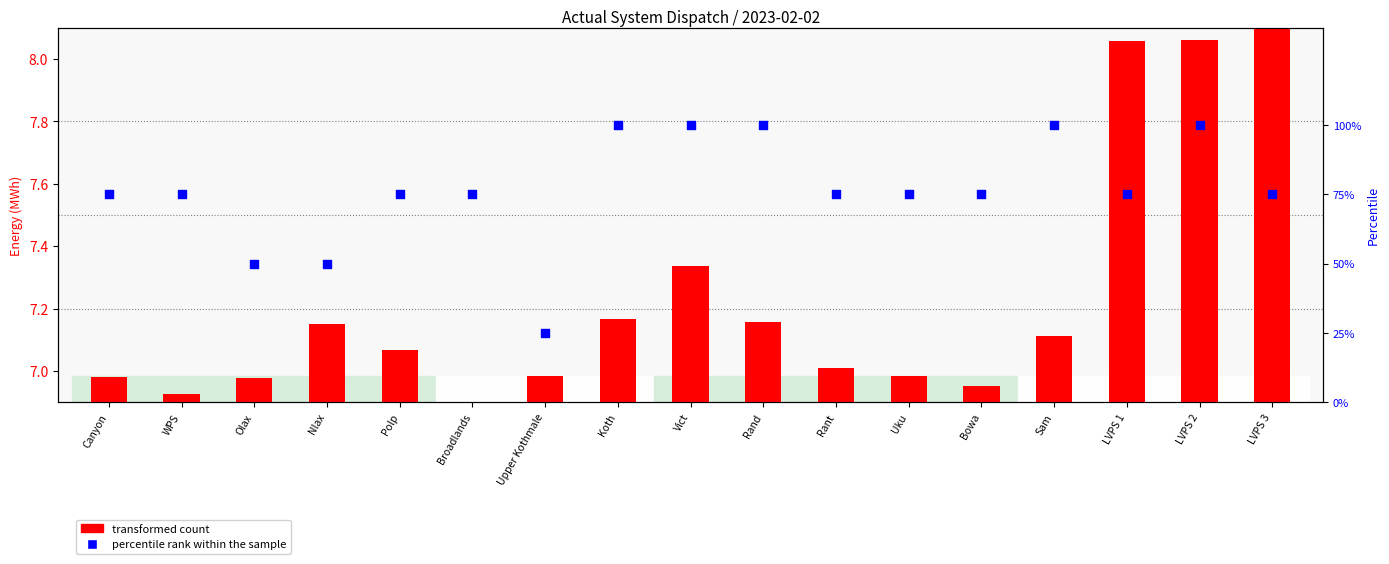

What are all the series names shown in the legend?

transformed count, percentile rank within the sample